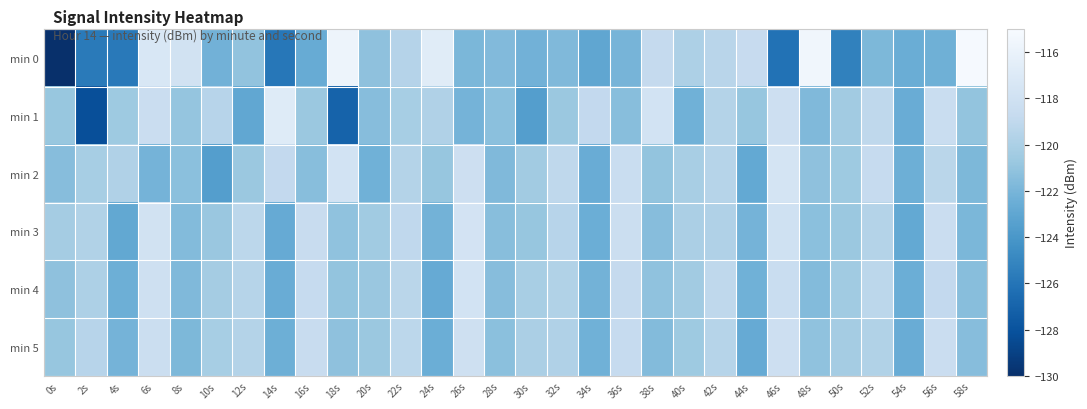

Which series has the largest total across all categories?

min 3